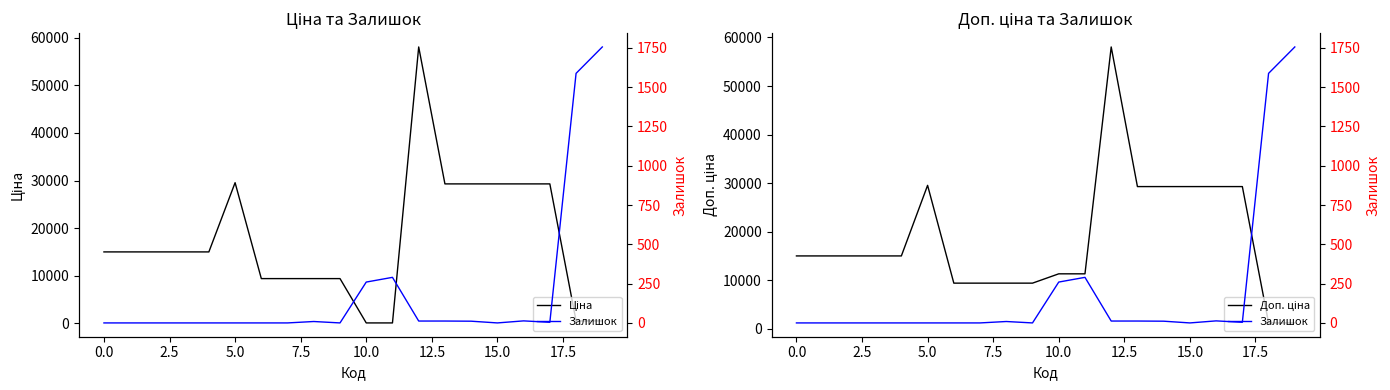

True or false: Залишок and Доп. ціна cross at least once.

True